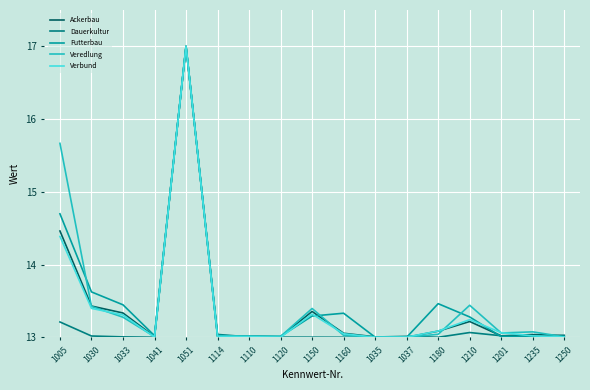

At which category is the sum across all series the highest?

1051